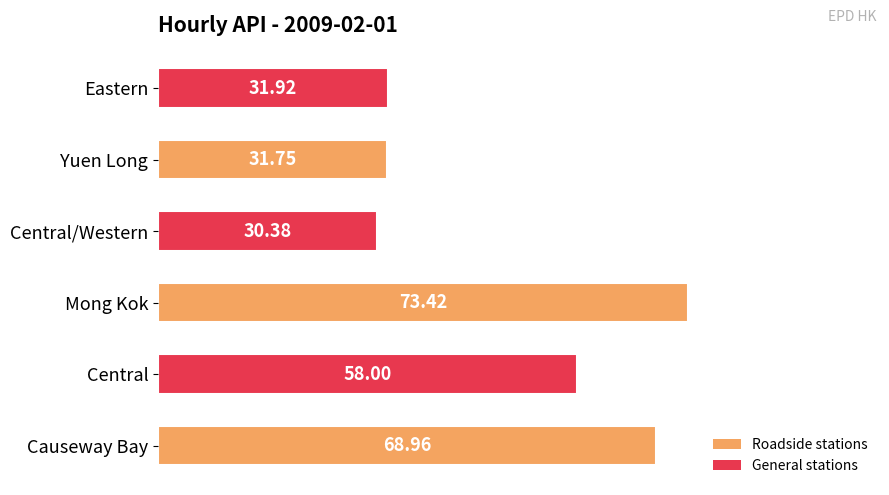

Which has a higher value, Mong Kok or Yuen Long?

Mong Kok